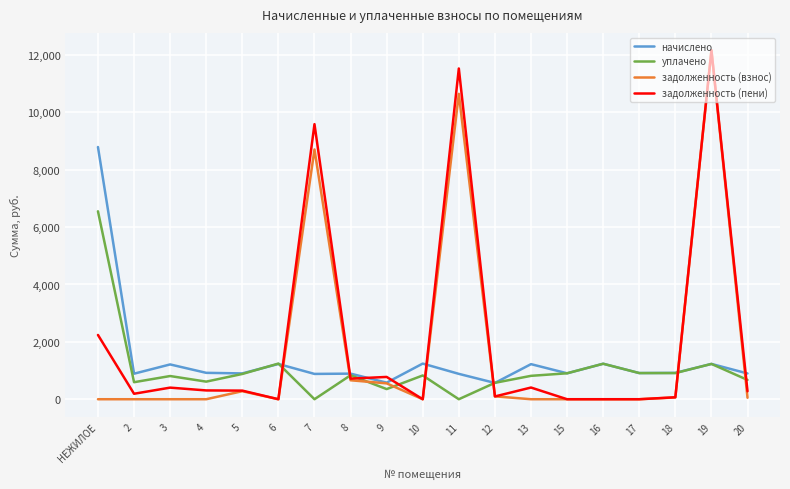

What position from the left is 13?

13